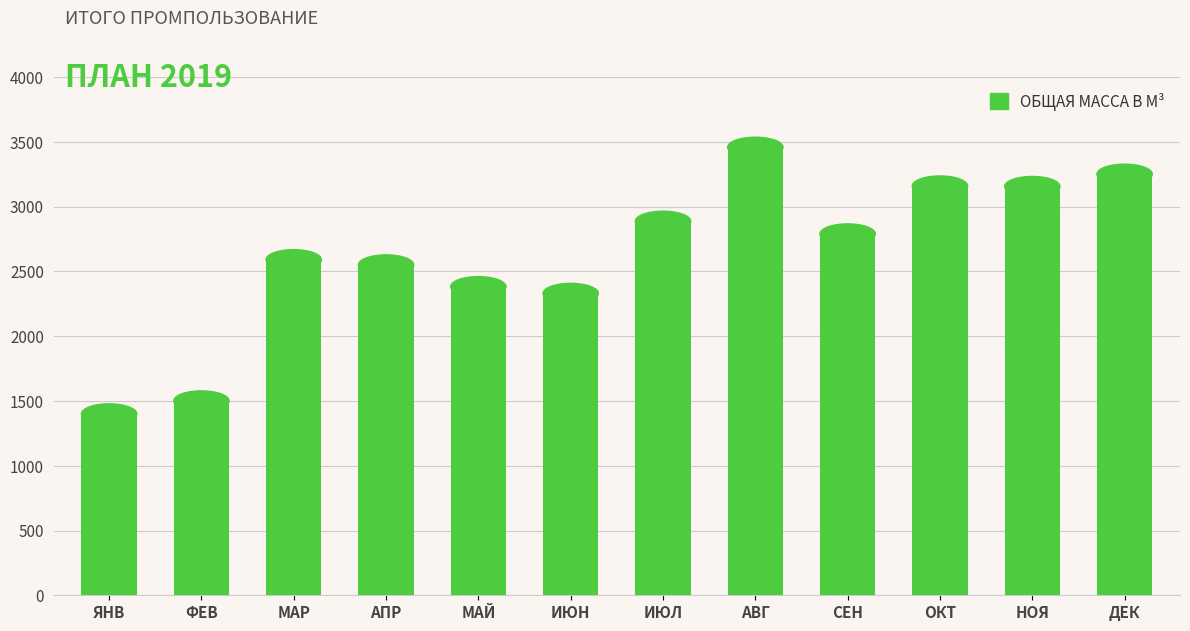

What is the sum of the values at МАЙ and АВГ?

5840